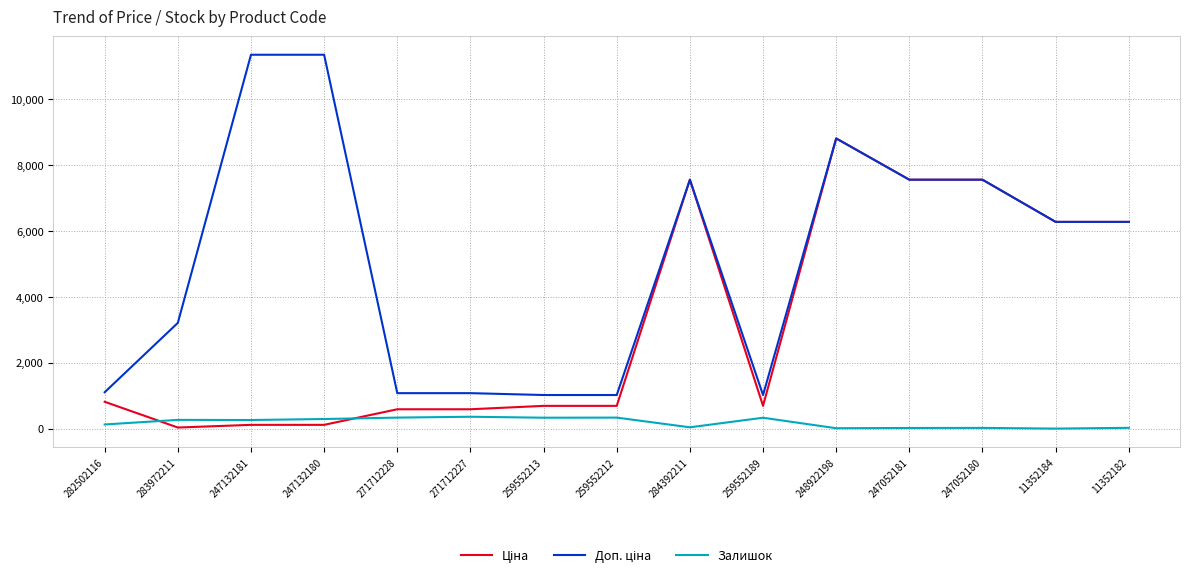

At which category is the sum across all series the highest?

248922198